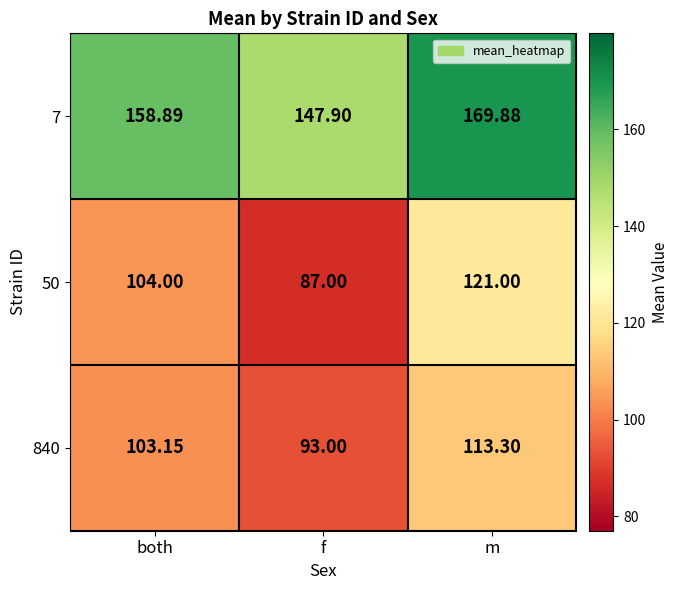

At which label is 7 closest to 158?

both